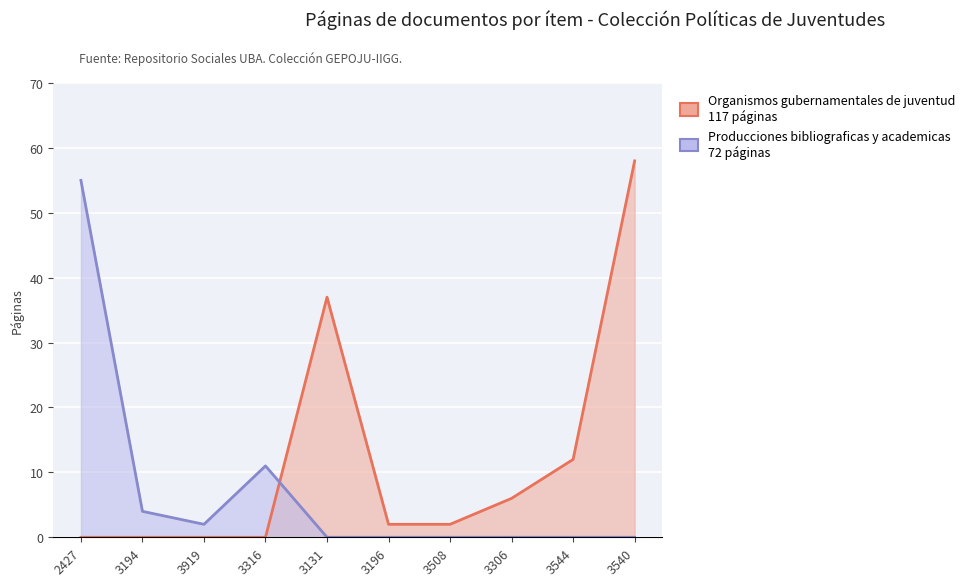

Which category has the highest value in the Producciones bibliograficas y academicas series?

2427